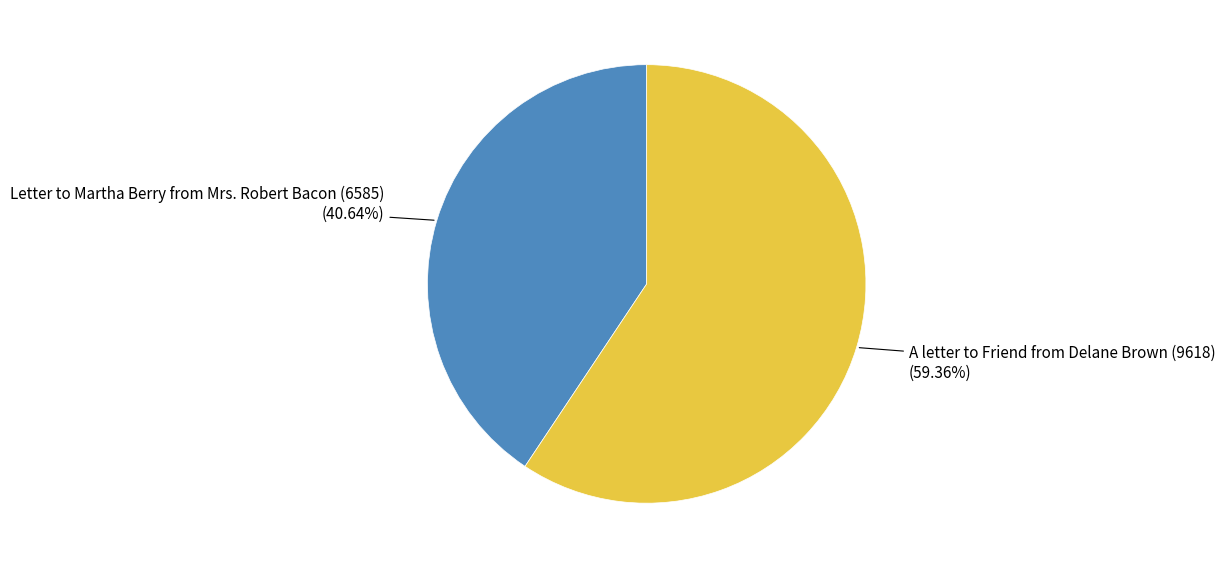

Is there a majority slice in this chart?

Yes